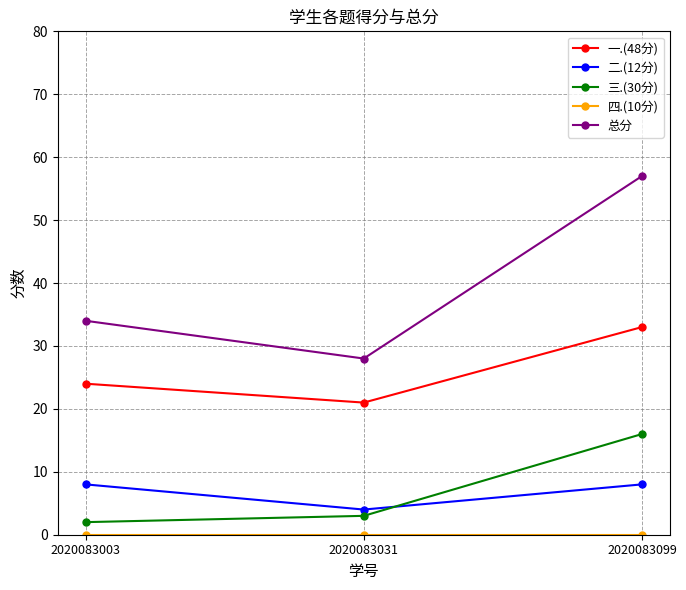

The value of 二.(12分) at 2020083003 is 11. True or false?

False